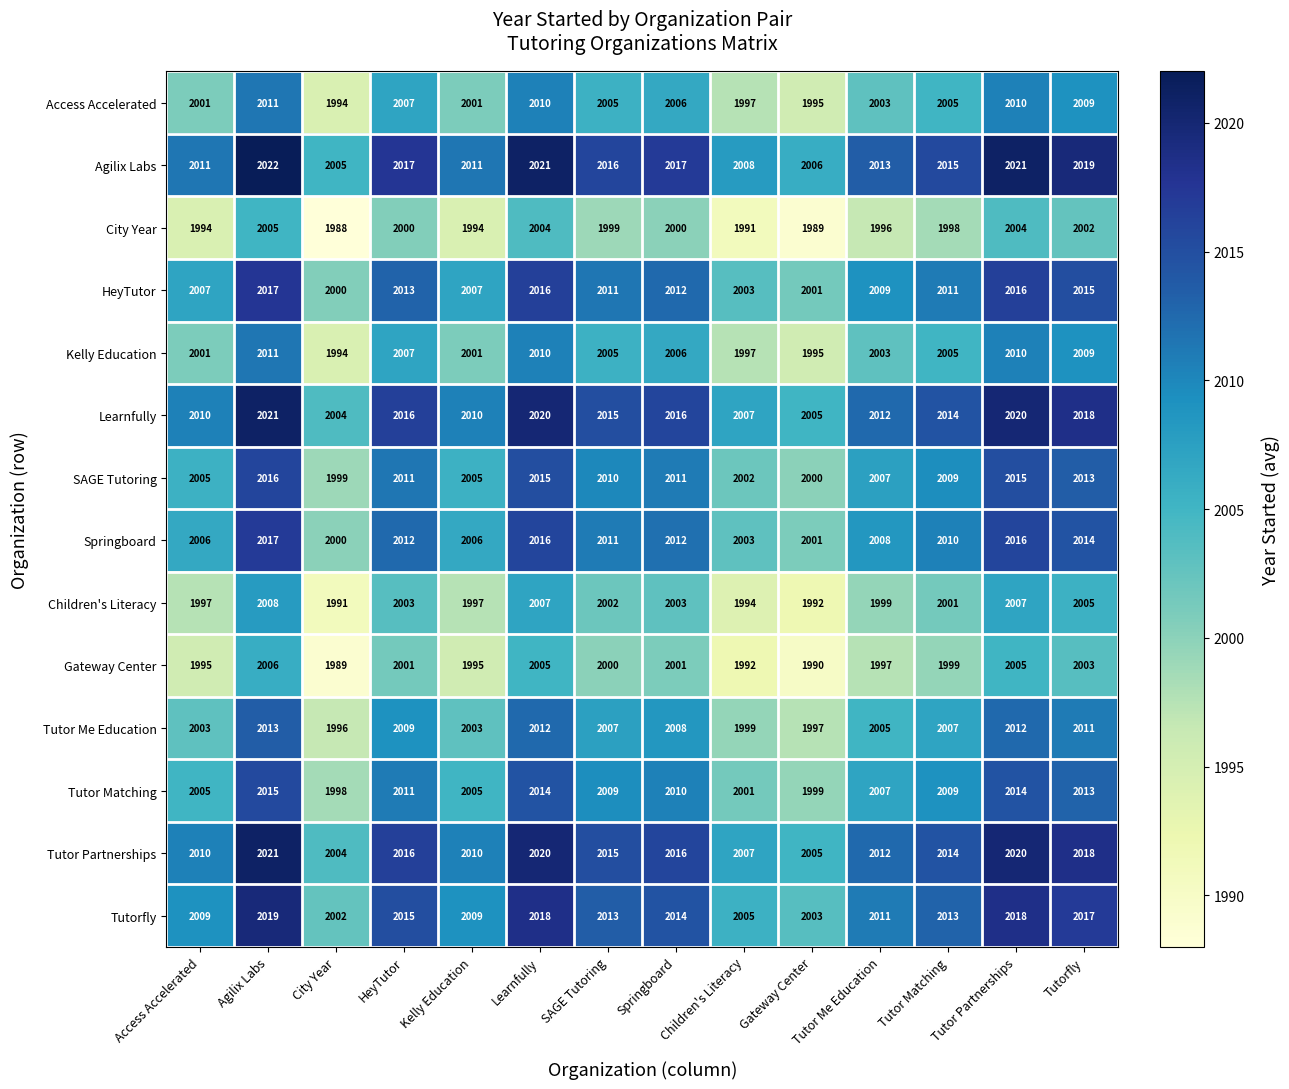

What is the difference between the Kelly Education values at Gateway Center and HeyTutor?

12